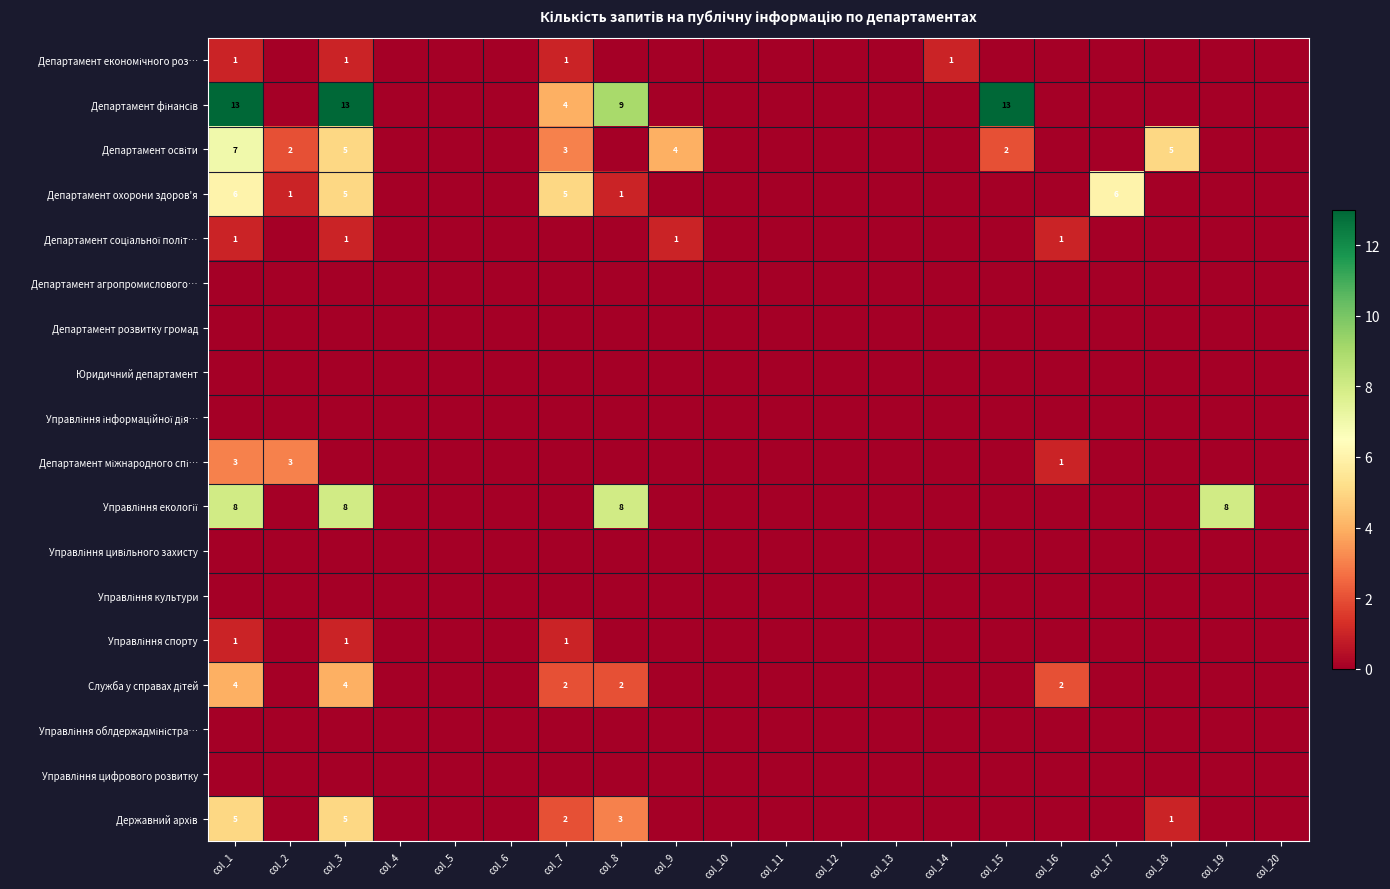

True or false: Управління екології has a value of 3 at col_20.

False